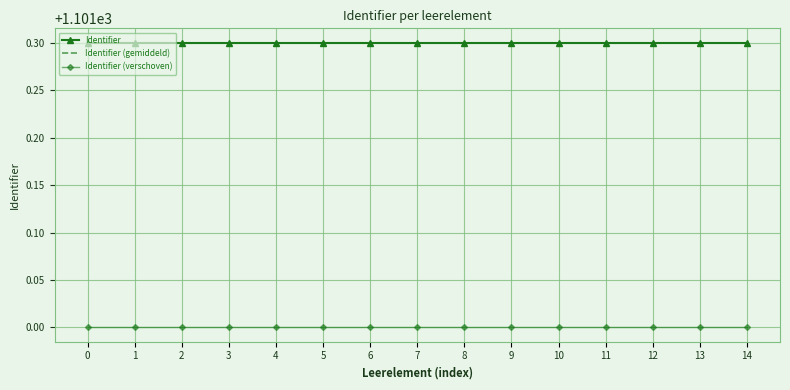

Between 12 and 13, which is larger?

12